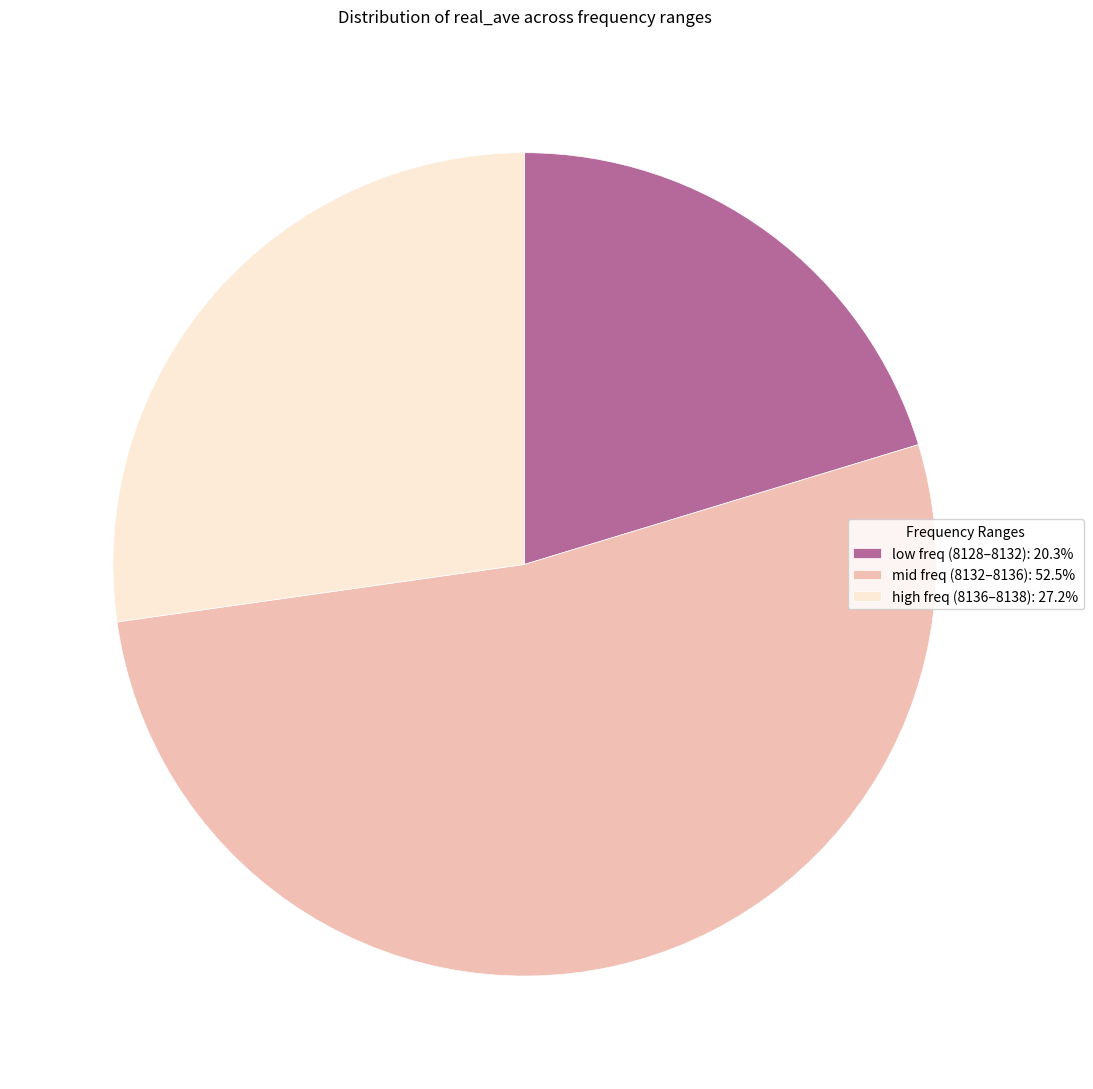

Do high freq (8136–8138): 27.2% and low freq (8128–8132): 20.3% together represent more than half of the pie?

No